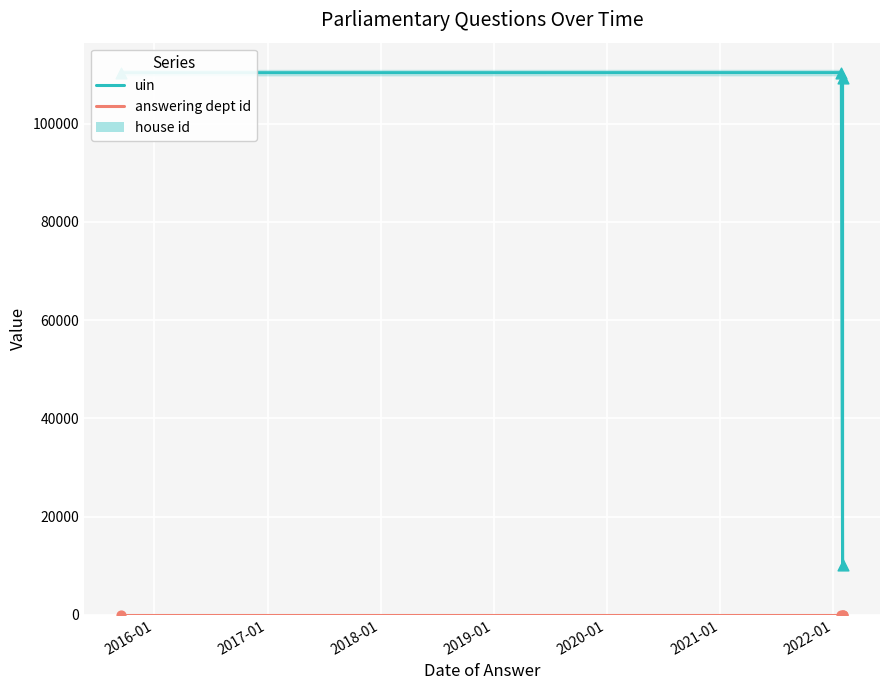

At how many categories does at least one series exceed 3415?

4